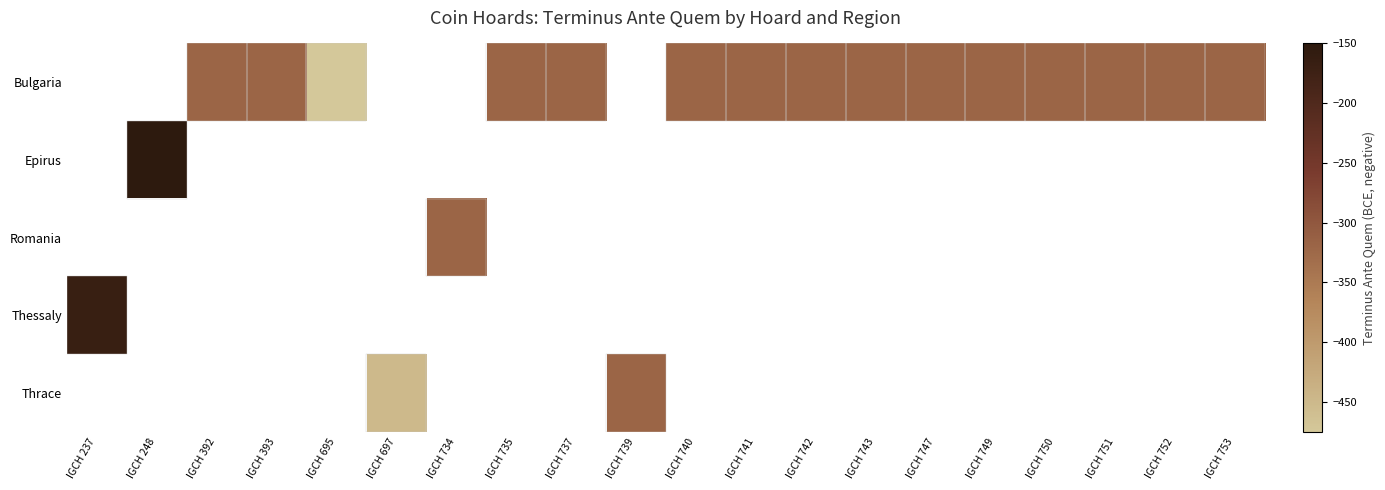

At which category does the chart reach its peak across all series?

IGCH 248